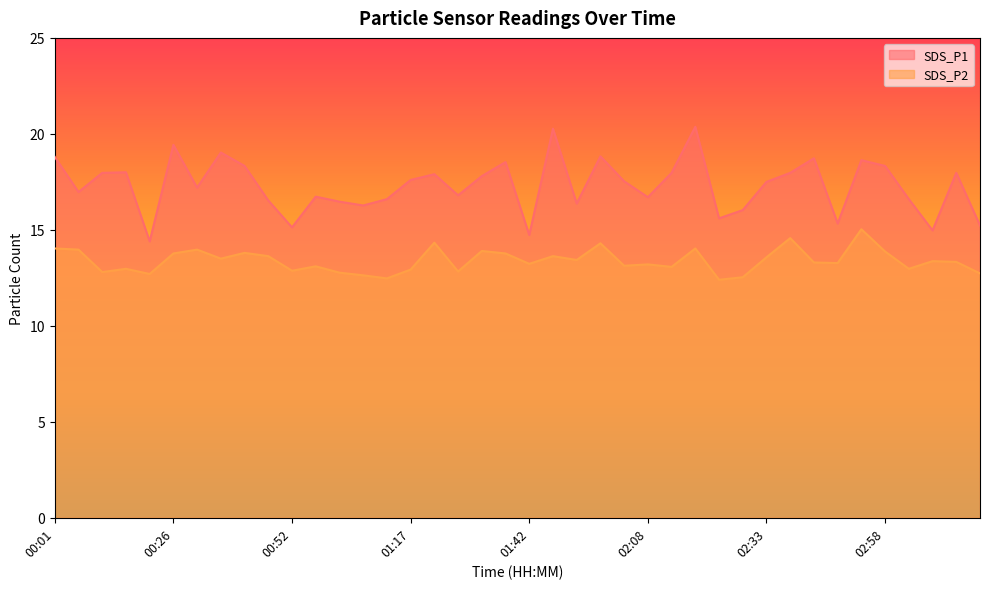

What are all the series names shown in the legend?

SDS_P1, SDS_P2